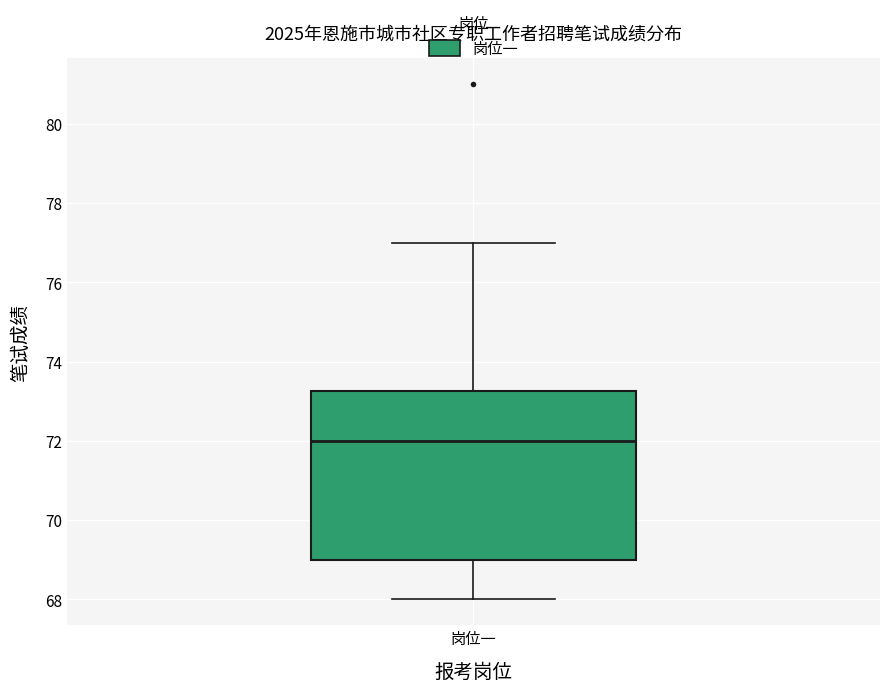

Read this box plot against the y-axis: the position of the median line, the range covered by the box, and the ends of both whiskers. The values are not printed on the chart, so give them approximately, as read against the axis.

median 72.0, box 69.0 to 73.2, whiskers 68.0 to 77.0